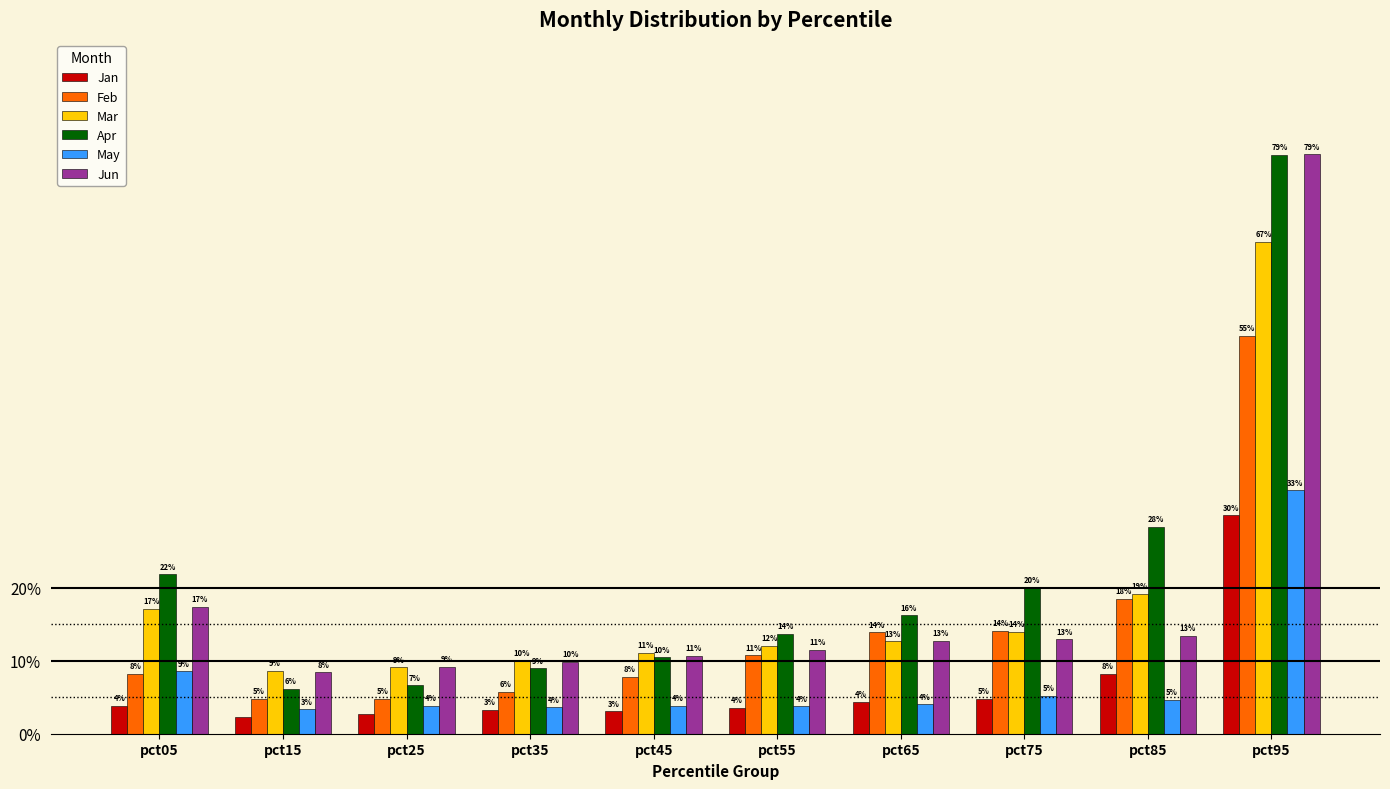

What is the difference between the maximum and minimum values in the Jan series?

0.3